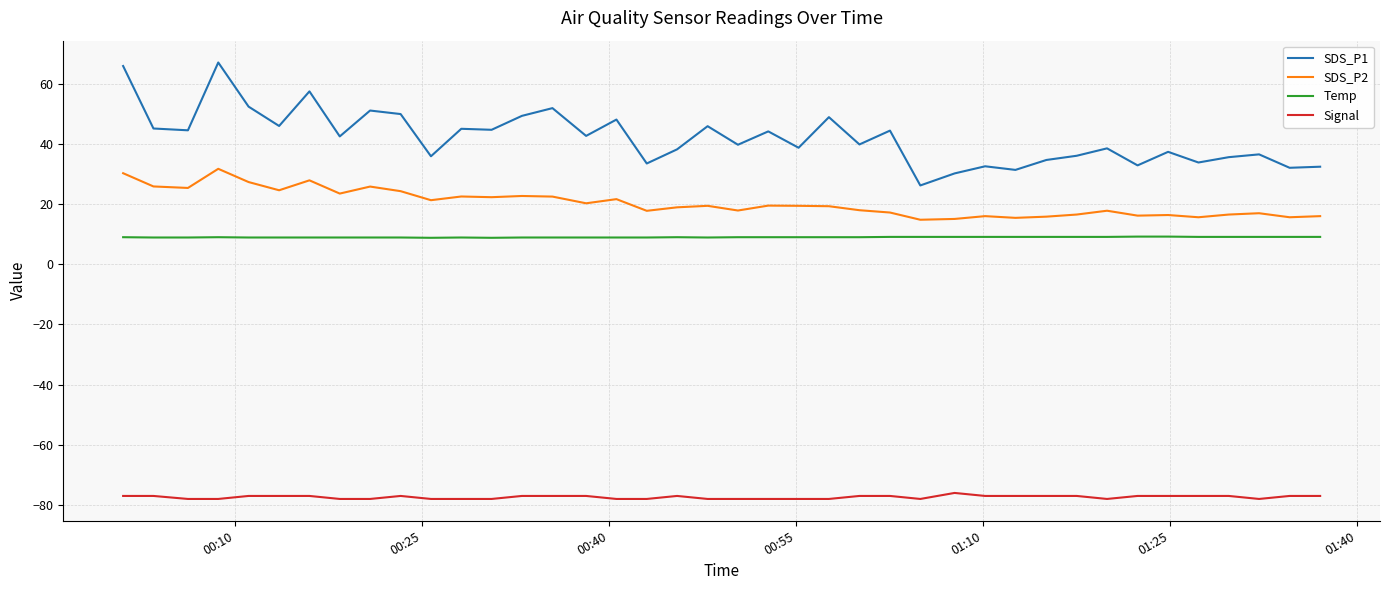

Is this an area chart (filled region under the line)?

No